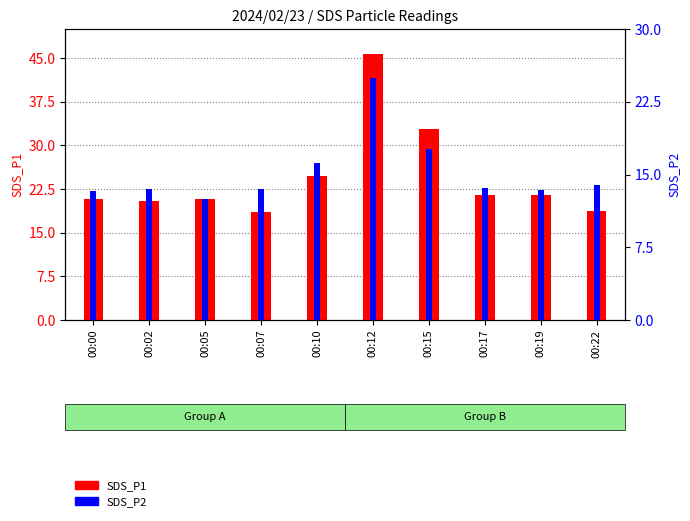

Which series has the largest total across all categories?

SDS_P1